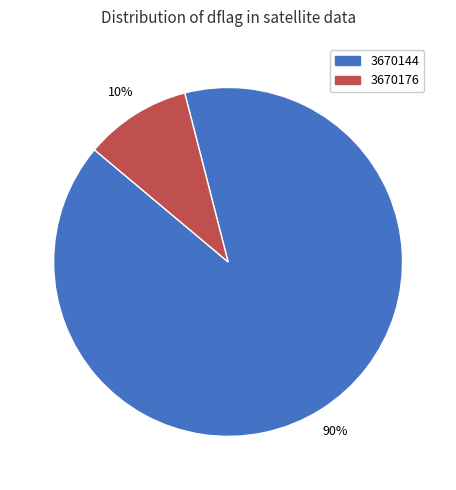

Rank the categories by value from highest to lowest.

3670144, 3670176